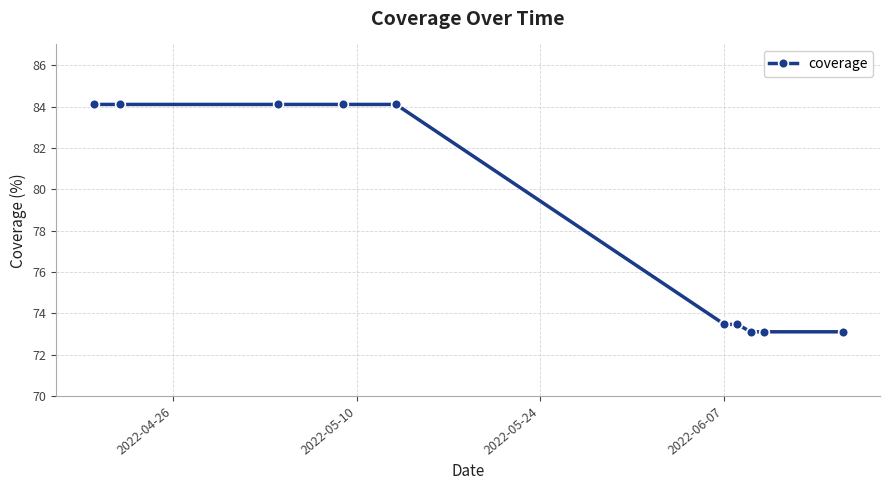

Reading left to right, extract all data points from this chart.

84.1	84.1	84.1	84.1	84.1	73.5	73.5	73.1	73.1	73.1